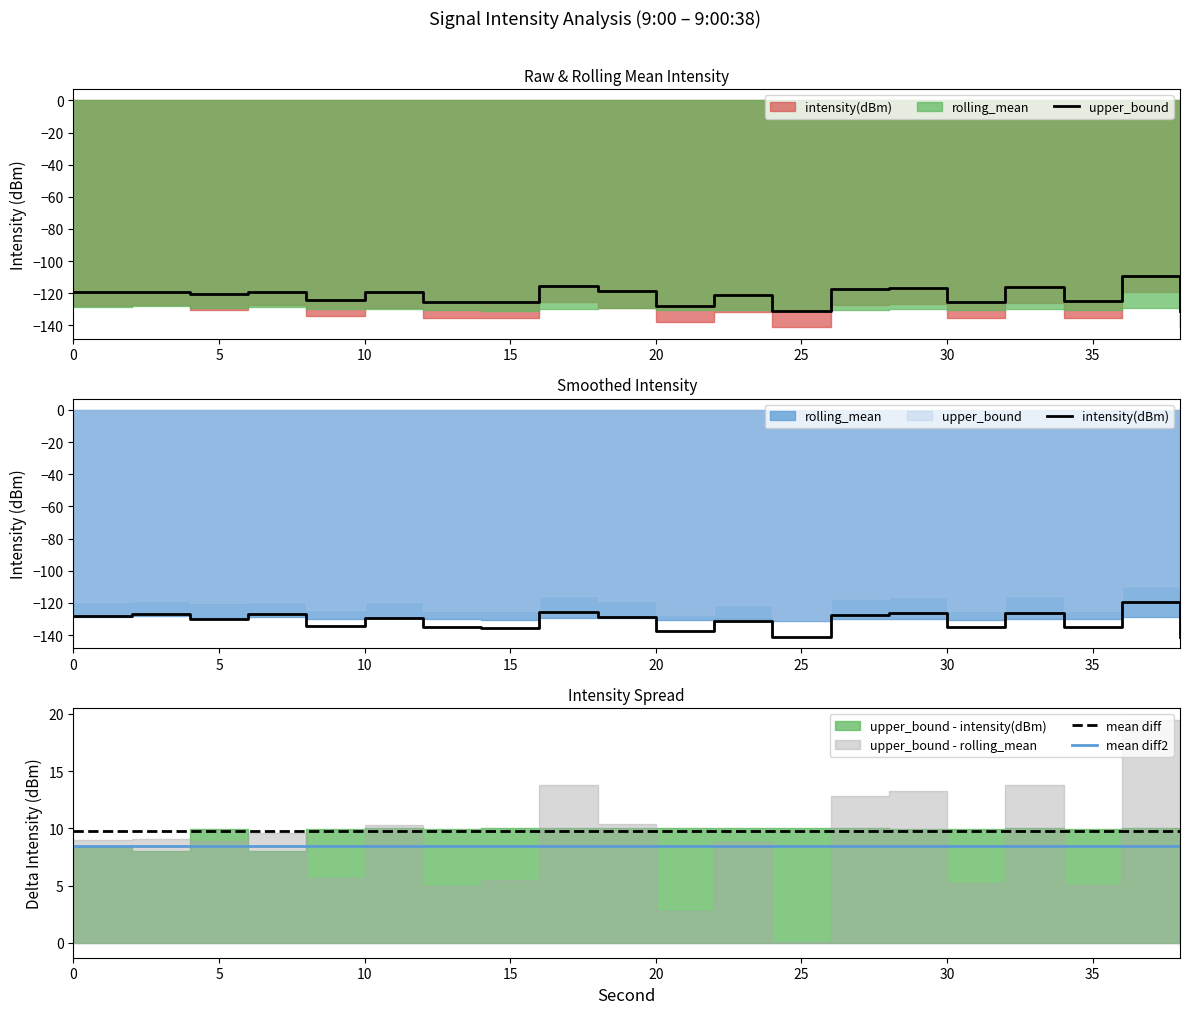

At how many categories does at least one series exceed -55?

20